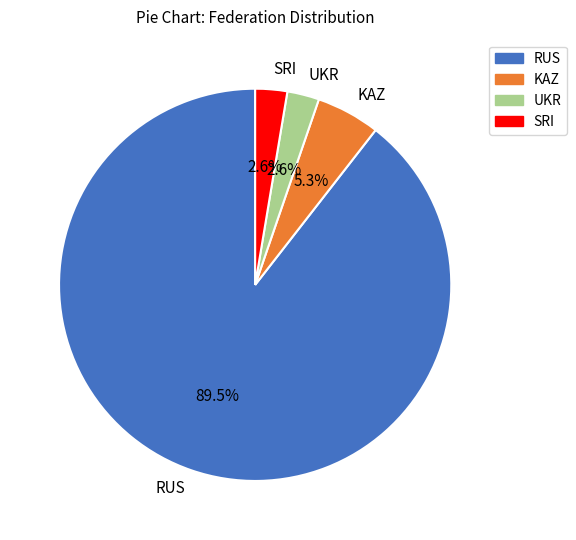

Do KAZ and UKR together represent more than half of the pie?

No